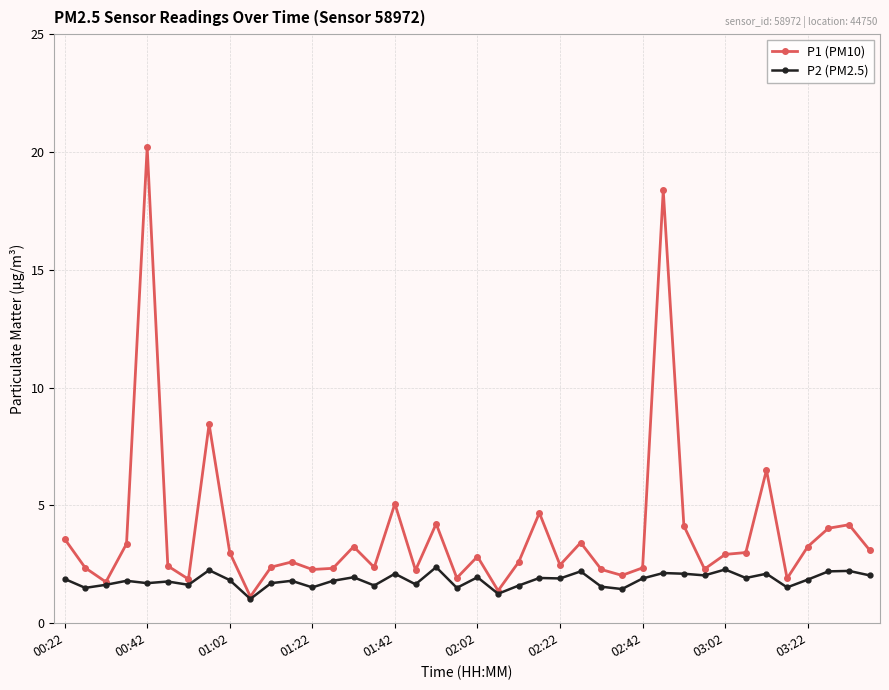

List the series in order of their peak value, lowest first.

P2 (PM2.5), P1 (PM10)